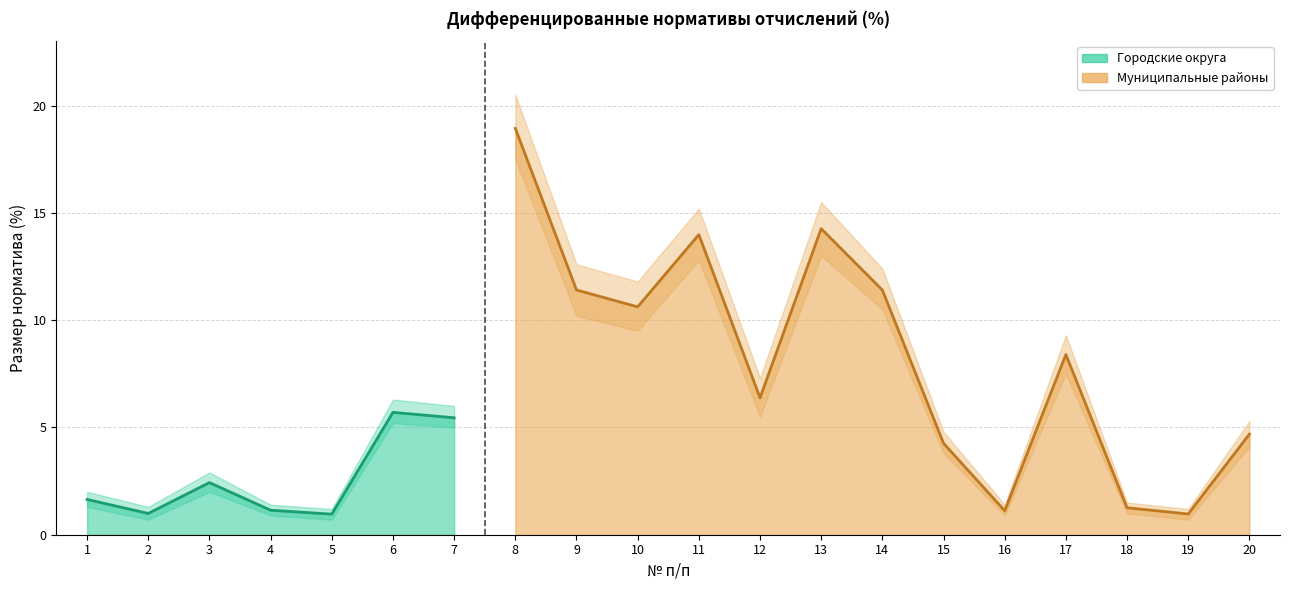

Which series has the largest range (max minus min)?

Муниципальные районы